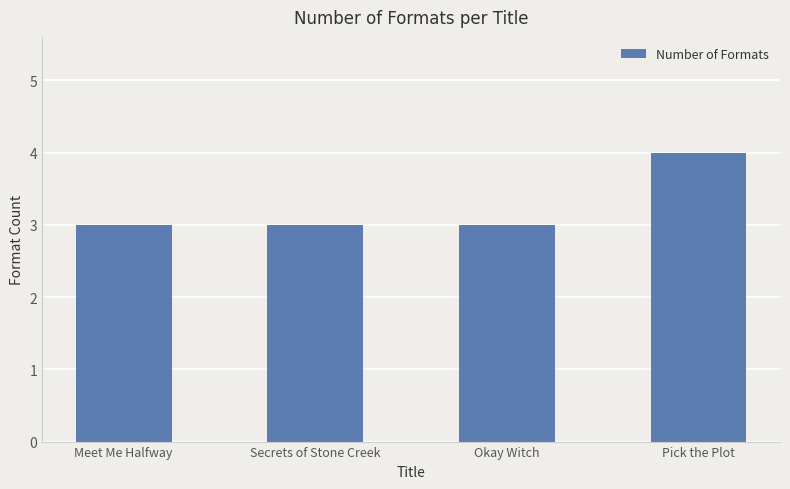

What is the smallest value displayed?

3